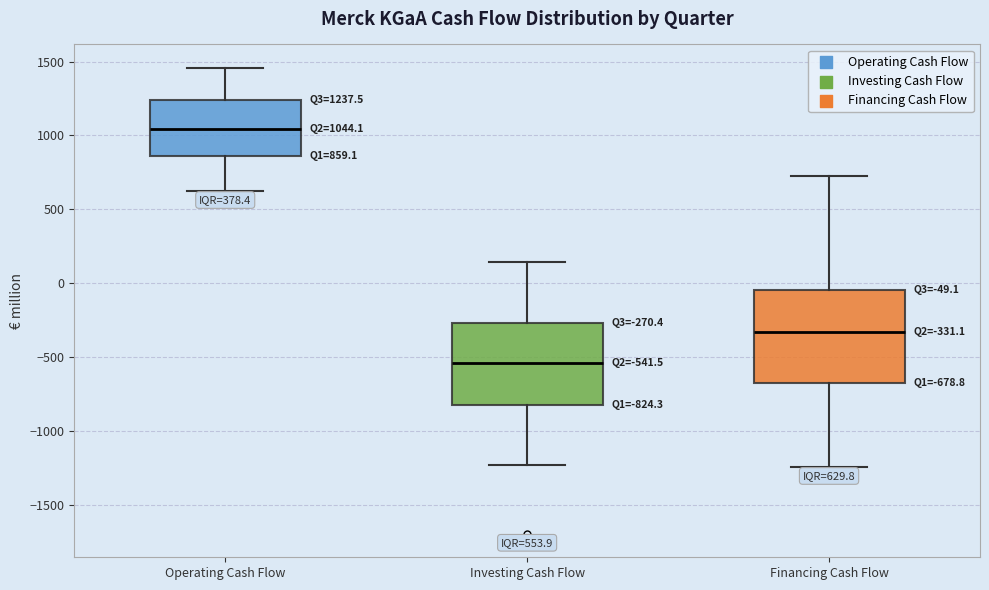

Comparing the boxes themselves (not the whiskers), which one is the tallest?

Financing Cash Flow